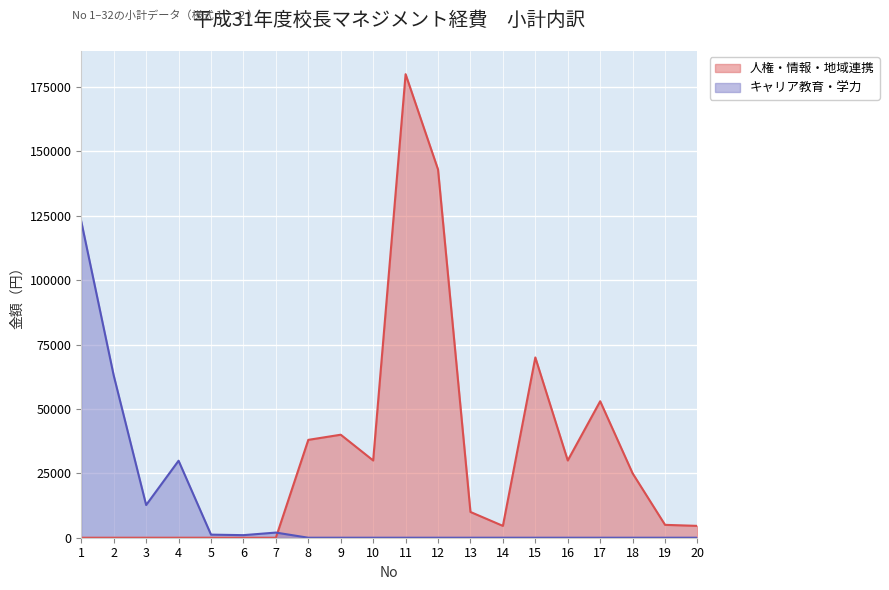

At which label does 人権・情報・地域連携 first exceed 10000?

8